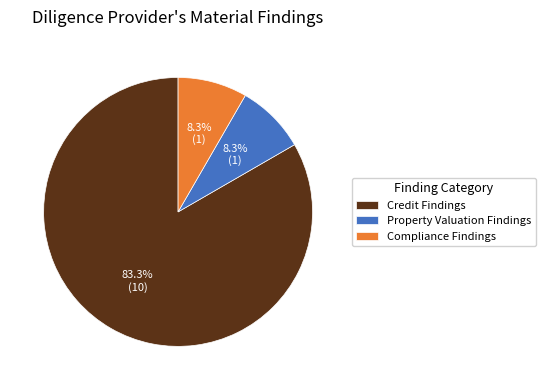

Is it true that Credit Findings is 83% of the pie?

True